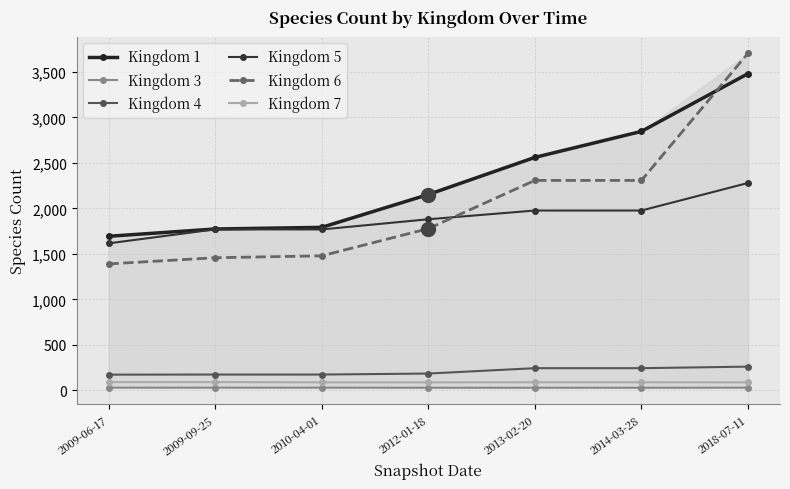

Count the number of data series in this chart.

6